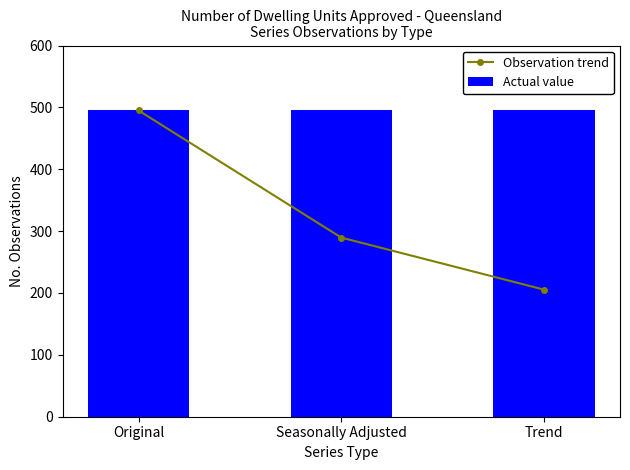

What is the difference between the values at Seasonally Adjusted and Trend?

84.1